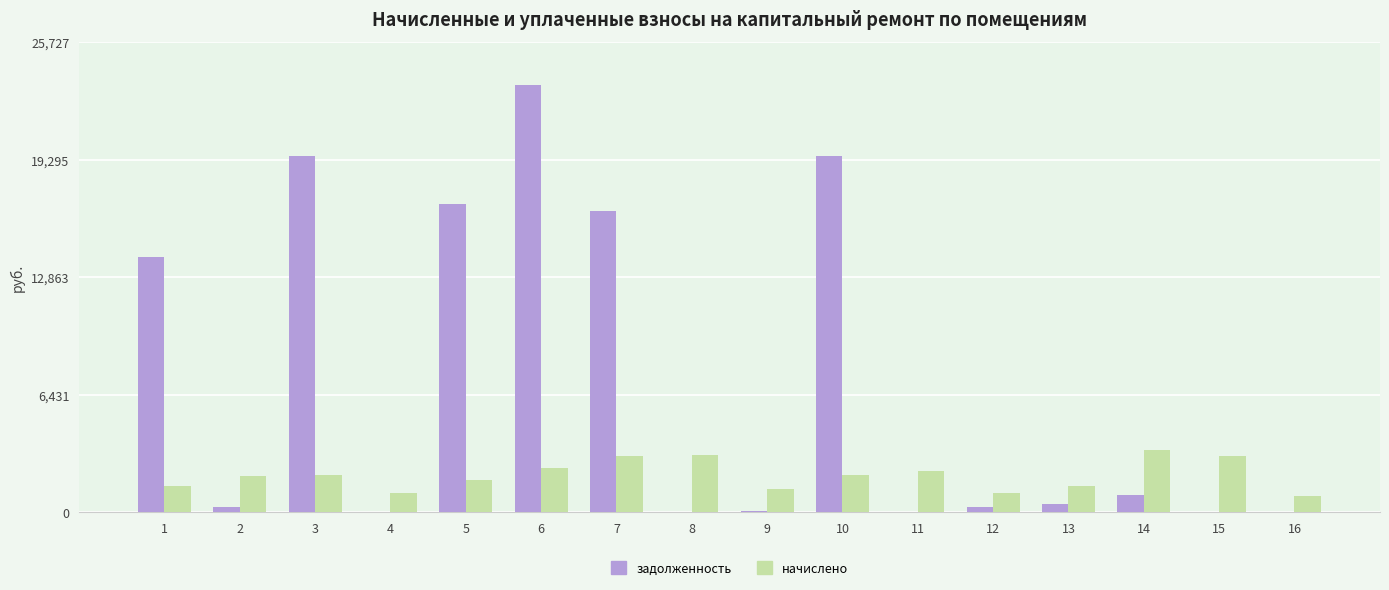

Is the value of начислено at 11 greater than the value of задолженность at 11?

Yes